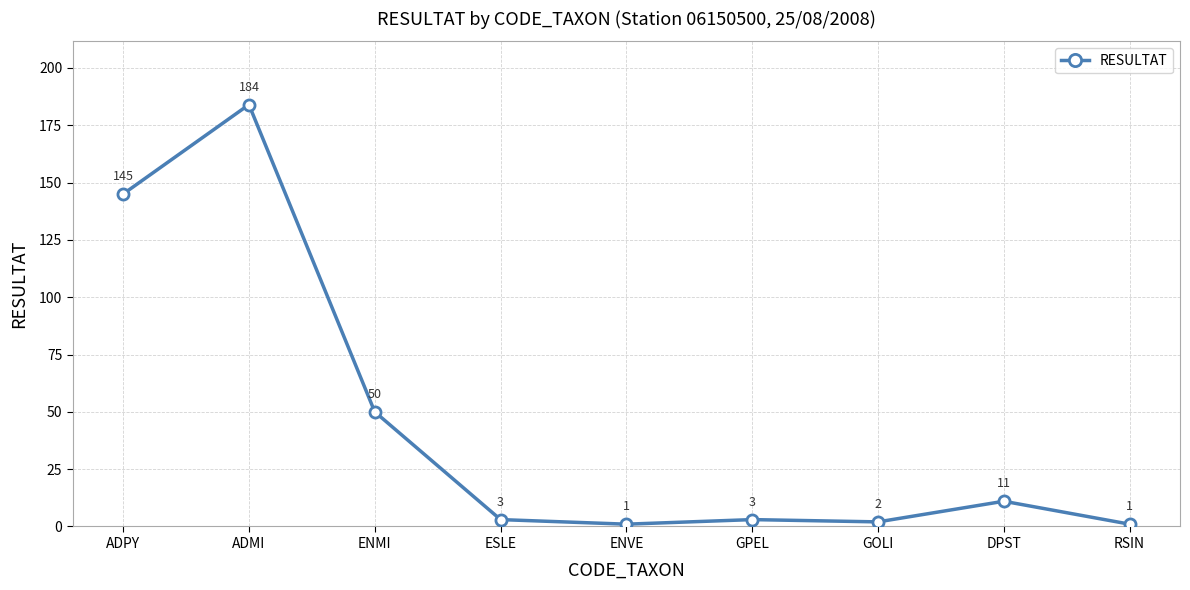

At which label does the data first exceed 3?

ADPY